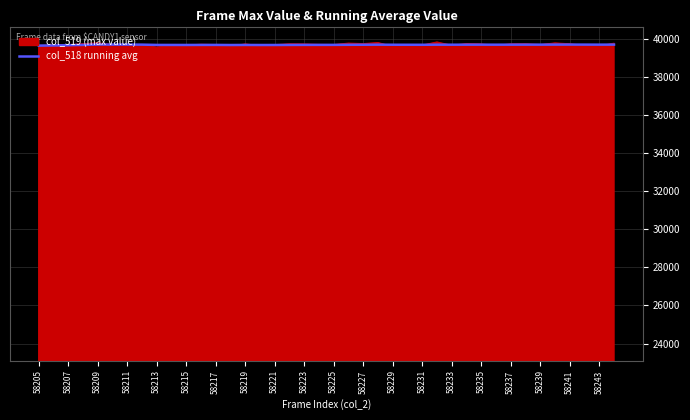

What is the smallest value displayed?

39565.0